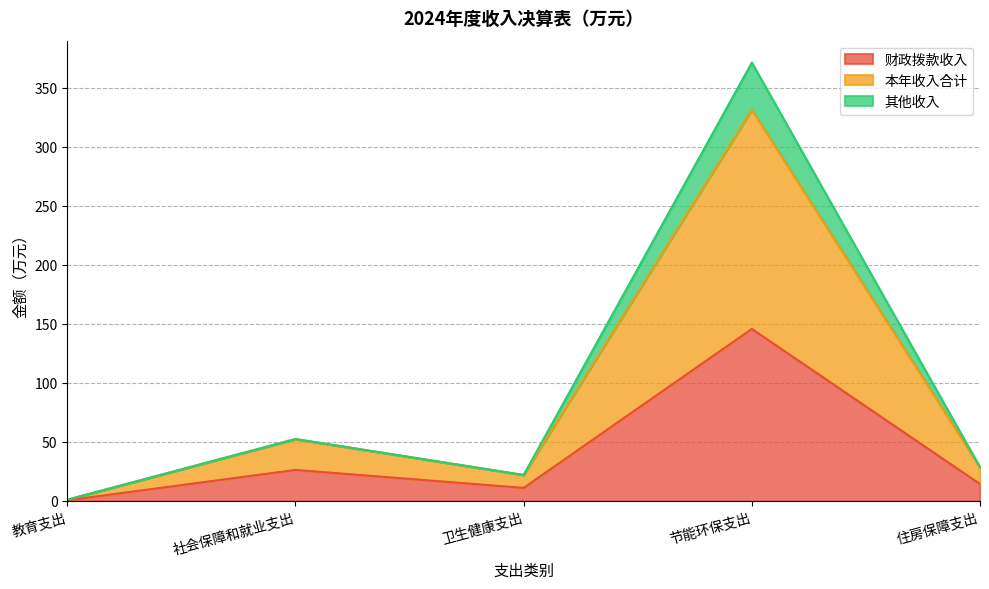

What are all the series names shown in the legend?

财政拨款收入, 本年收入合计, 其他收入